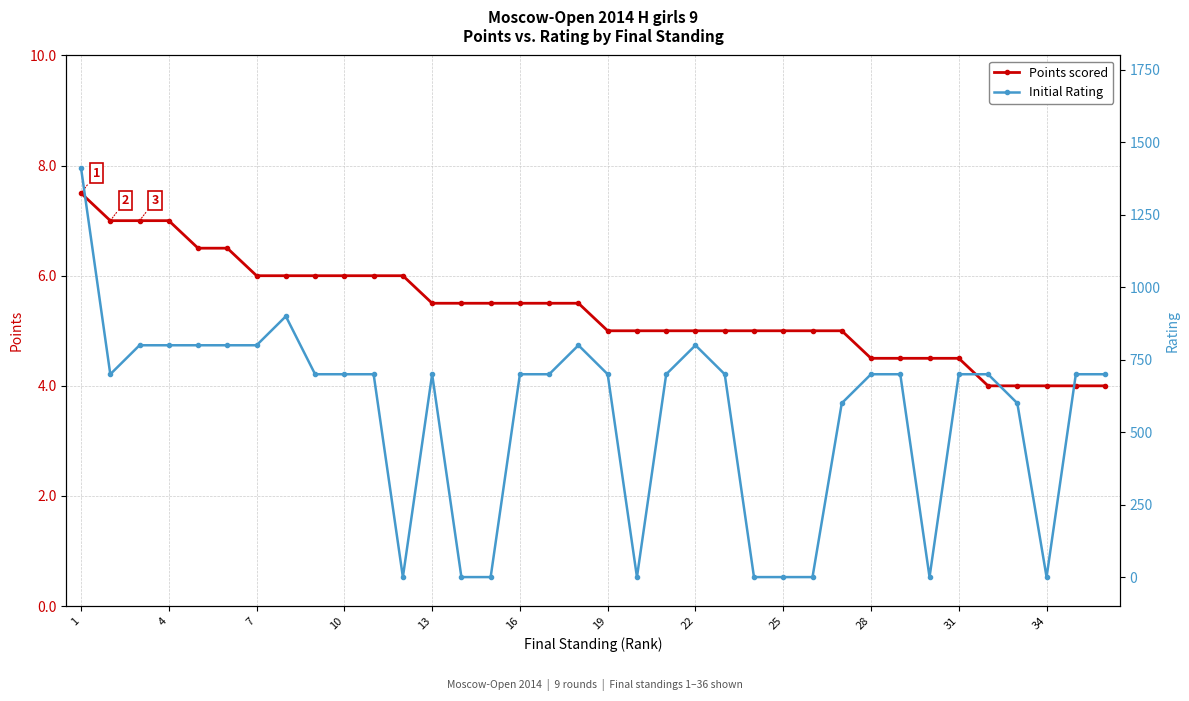

Which series has the largest total across all categories?

Initial Rating